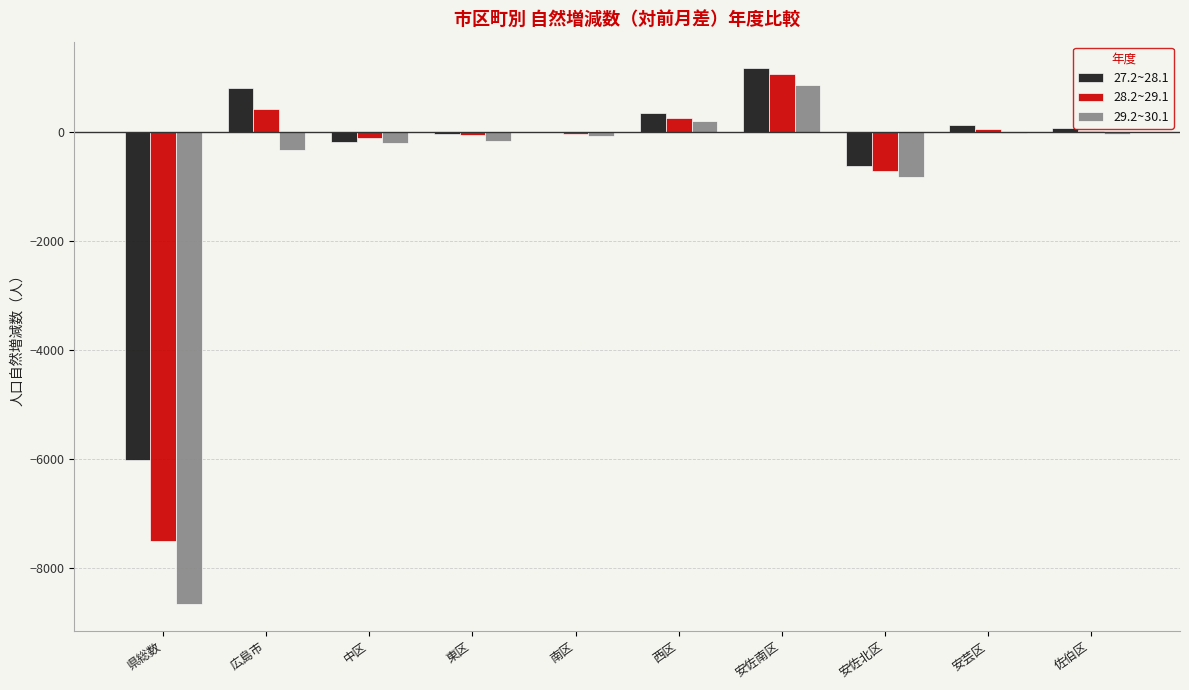

Does the chart contain stacked bars?

No